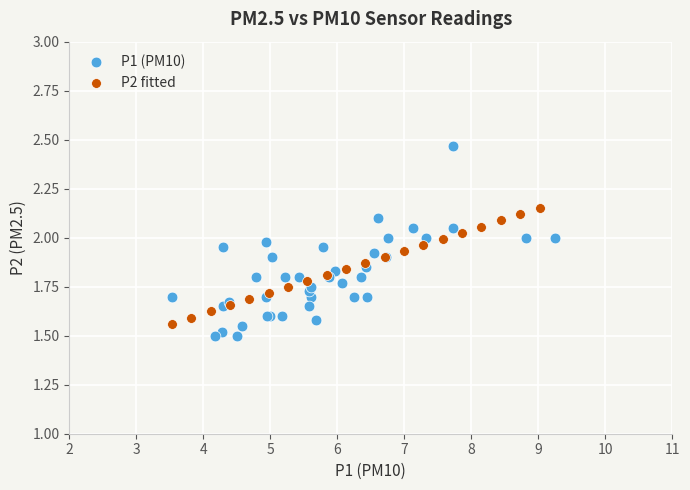

Which series reaches the maximum Y coordinate?

P1 (PM10)